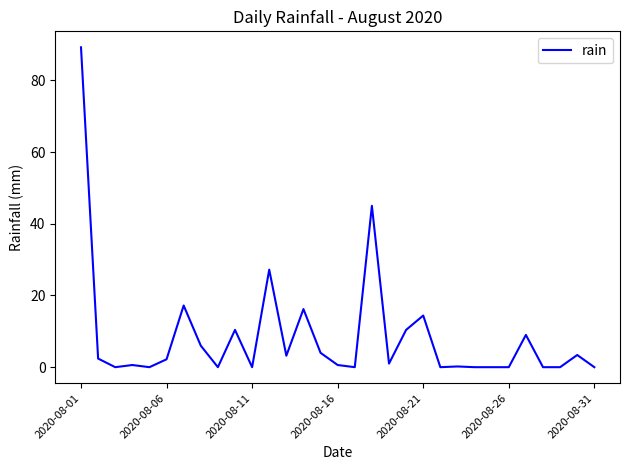

How many lines are shown in the chart?

1